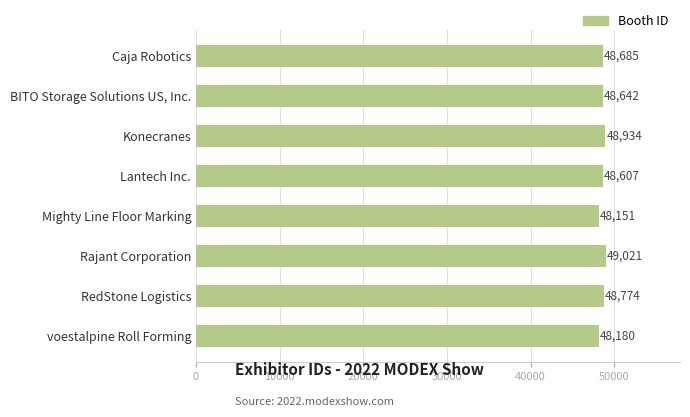

What is the minimum value shown in the chart?

48151